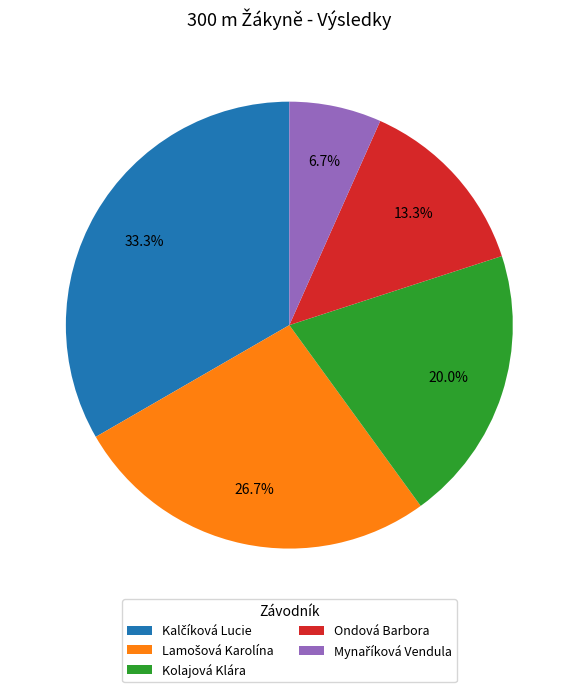

Is there a majority slice in this chart?

No